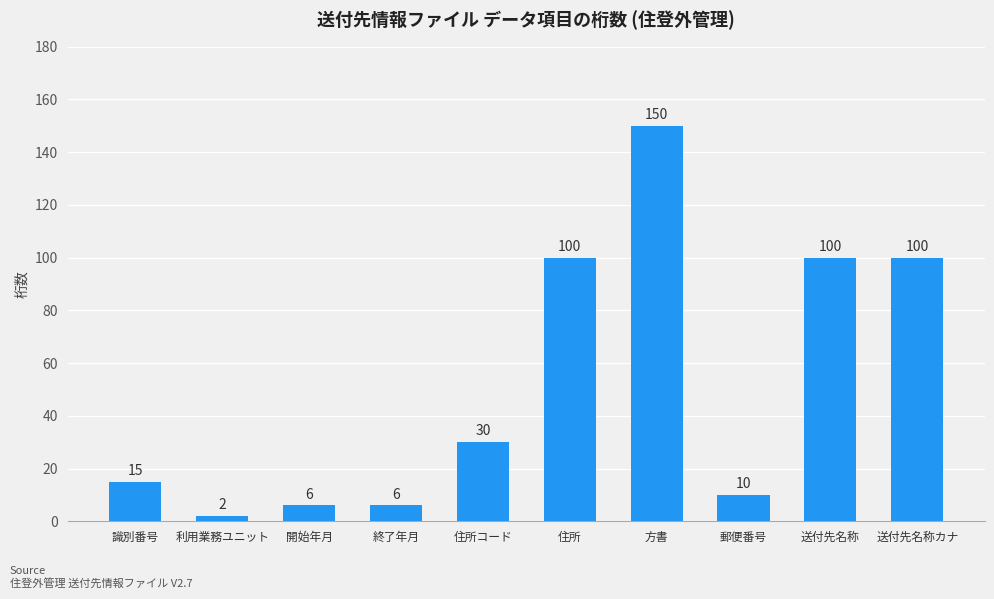

What is the approximate value at 終了年月?

6